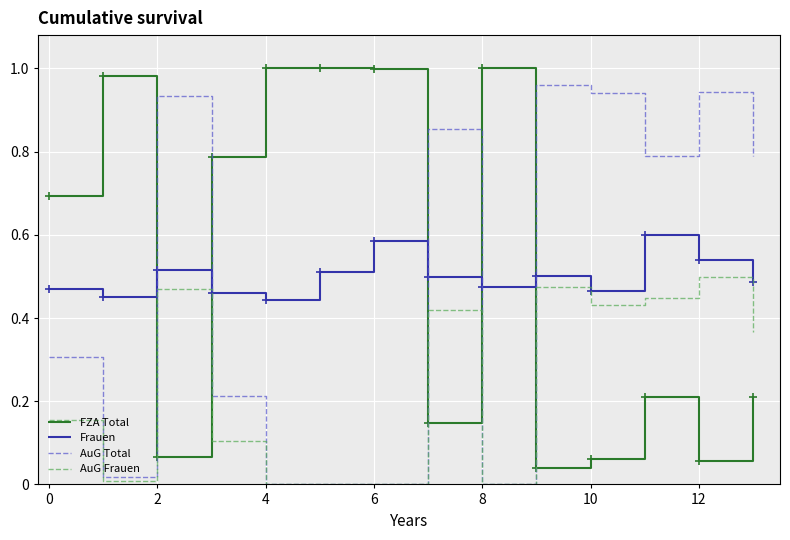

True or false: AuG Frauen and Frauen intersect in this chart.

False